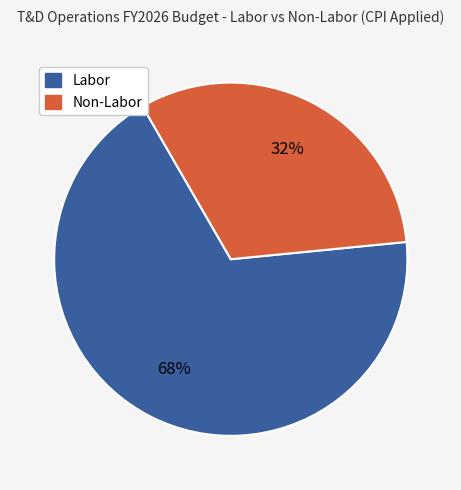

Rank the categories by value from lowest to highest.

Non-Labor, Labor